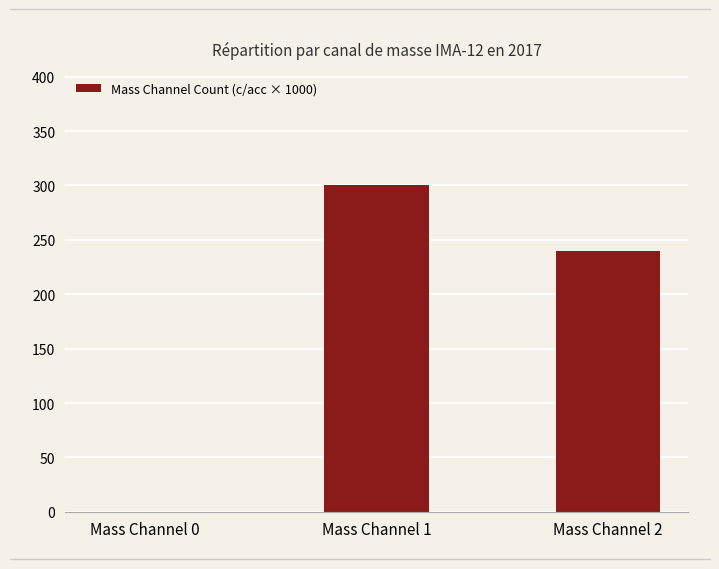

Are the bars horizontal?

No